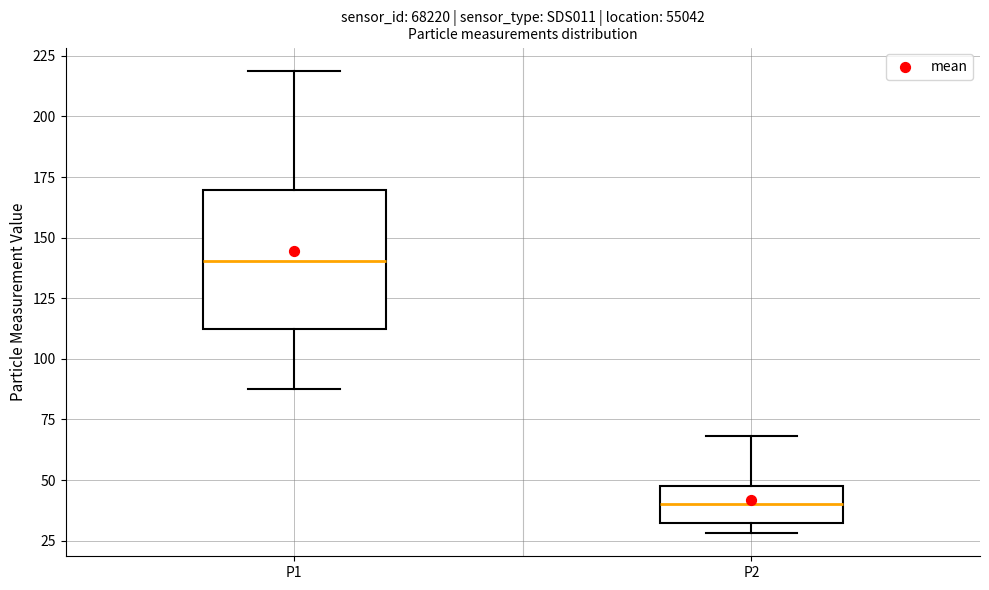

Reading left to right, read every box against the y-axis: the position of its median line, the range the box covers, and the ends of its whiskers. The values are not printed on the chart, so give them approximately, as read against the axis.

P1: median 140, box 110 to 170, whiskers 90 to 220
P2: median 40, box 30 to 45, whiskers 30 (just below the box's lower edge) to 70